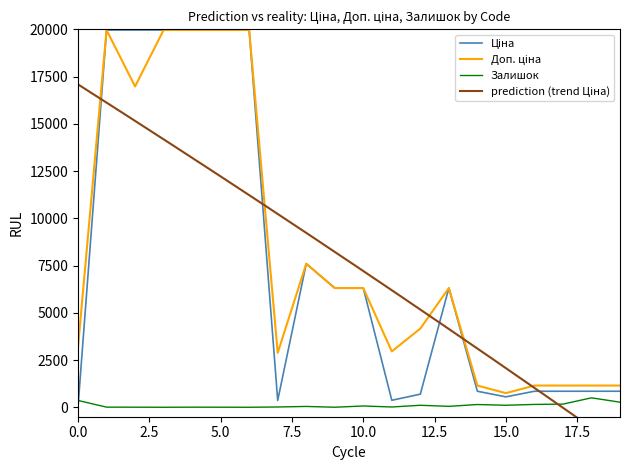

True or false: Залишок has a value of 269.0 at 276092035.

True